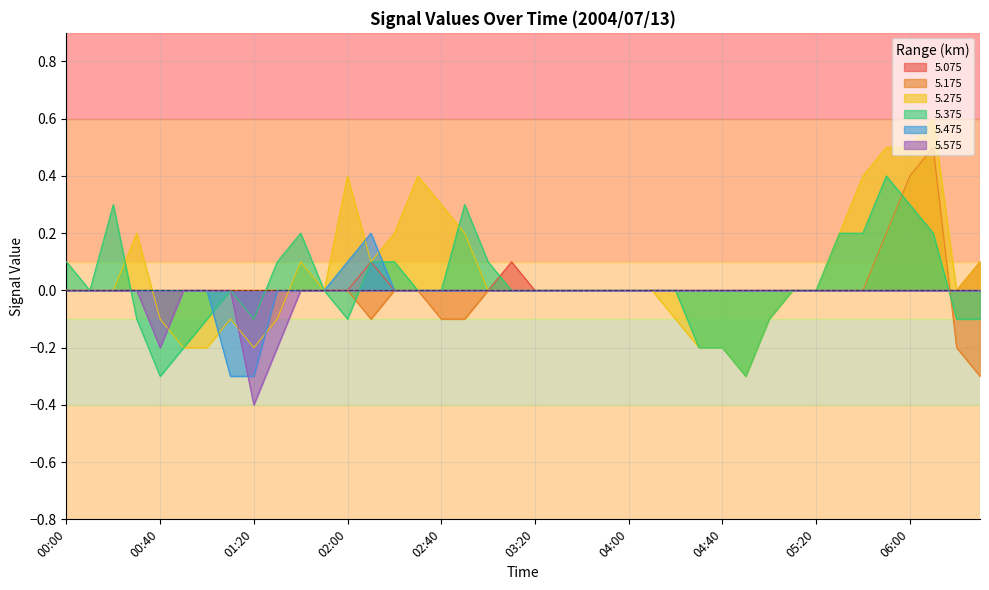

At which label is 5.075 closest to 0?

00:00